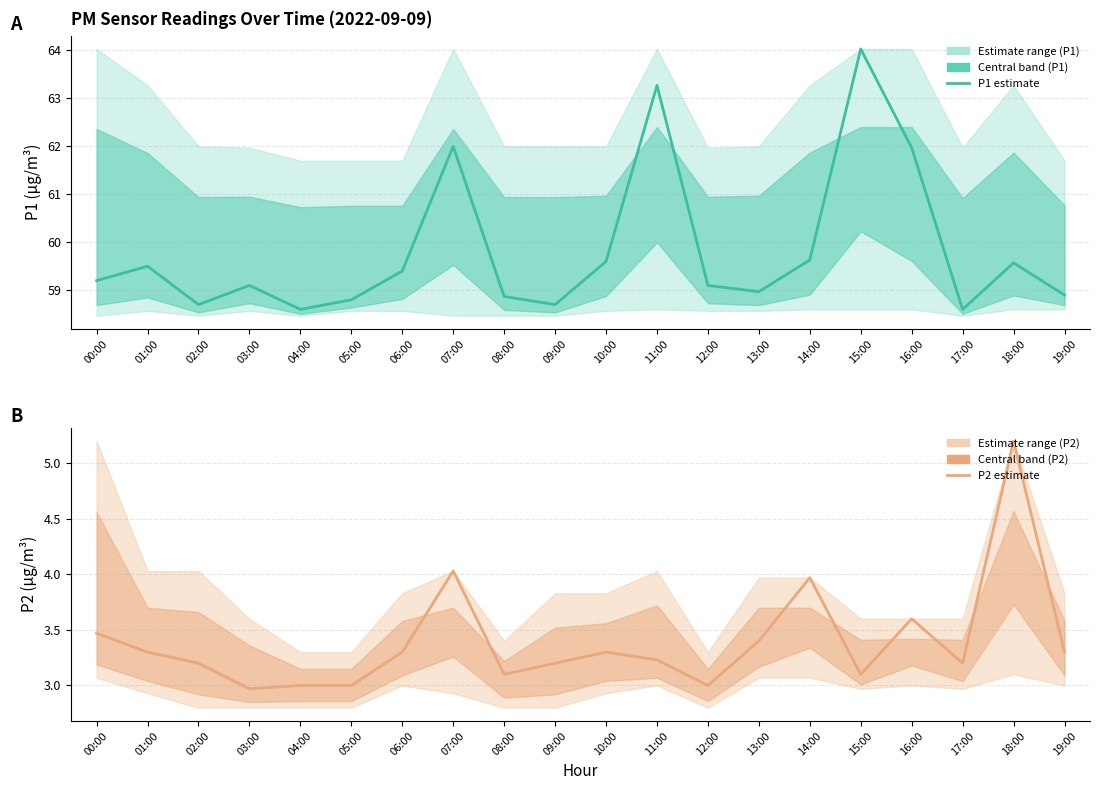

Which series has the largest total across all categories?

P1 estimate